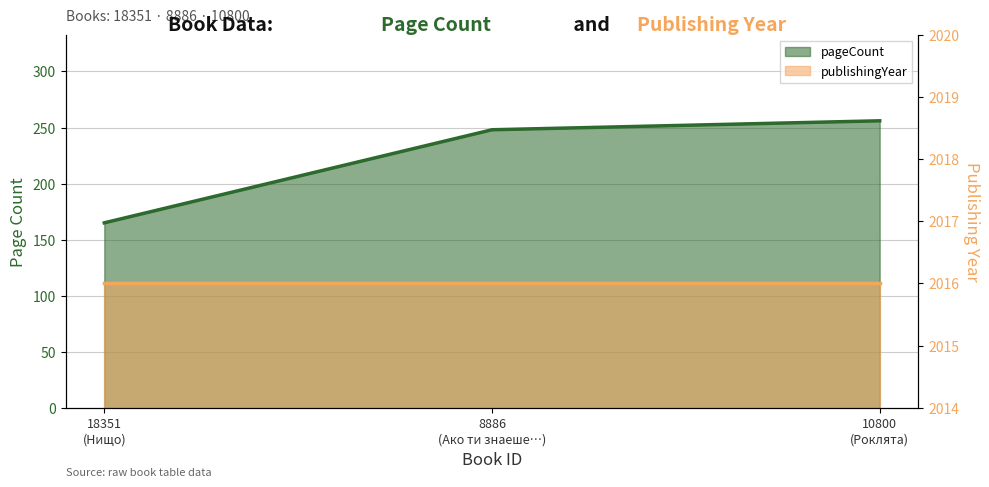

At which category does the chart reach its minimum across all series?

18351 (Нищо)